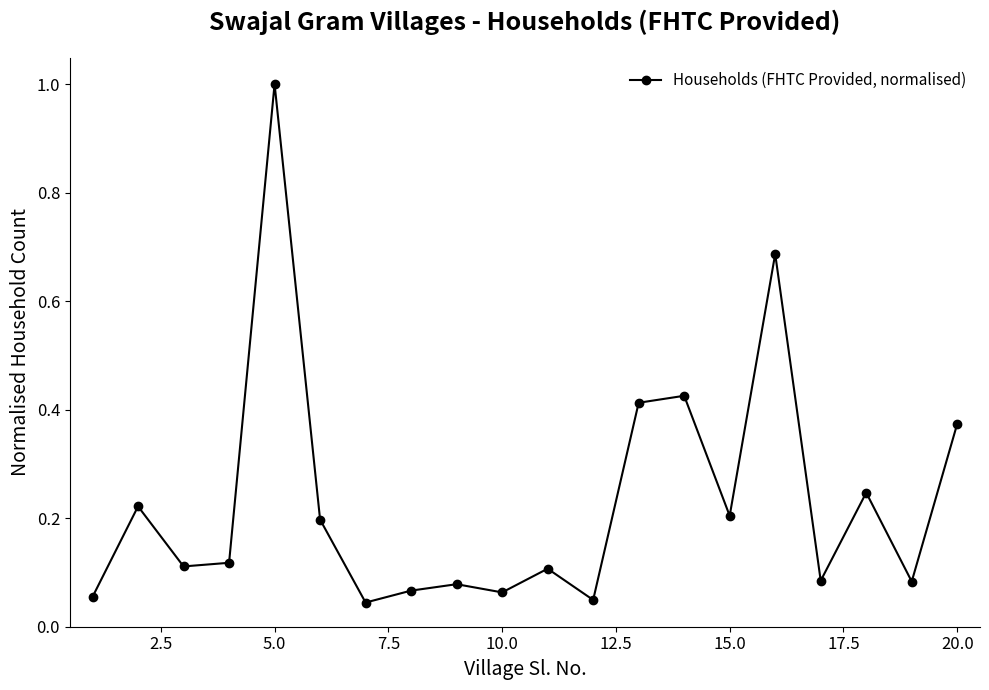

What is the sum of all values?

4.6